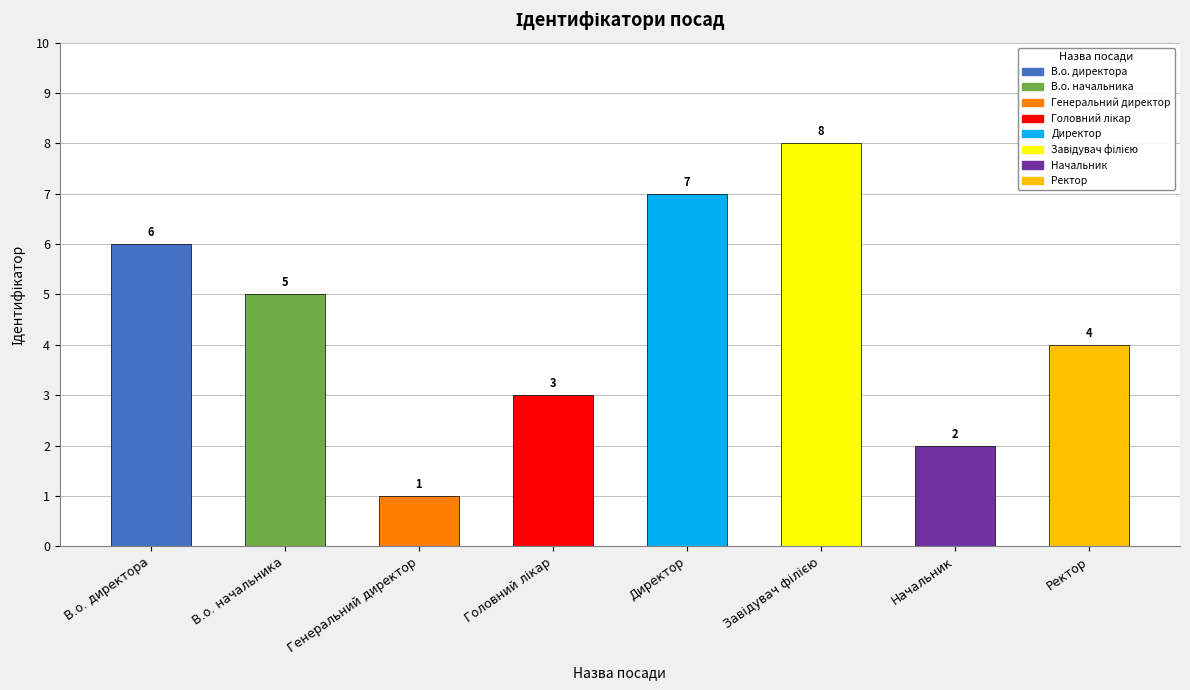

The value at В.о. начальника is 8. True or false?

False